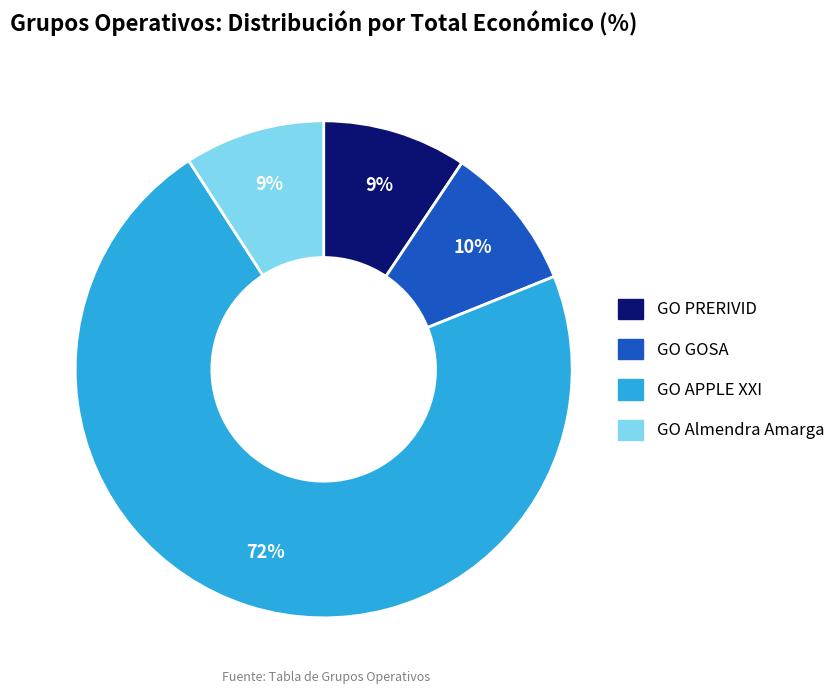

What percentage is the GO APPLE XXI slice, to the nearest percent?

72%